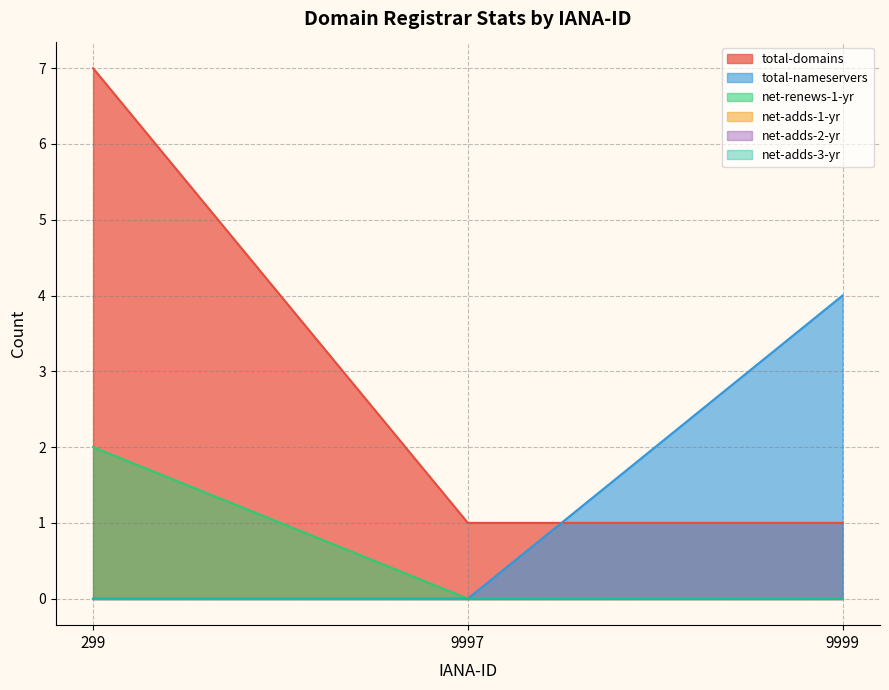

What is the total value across all series at 9997?

1